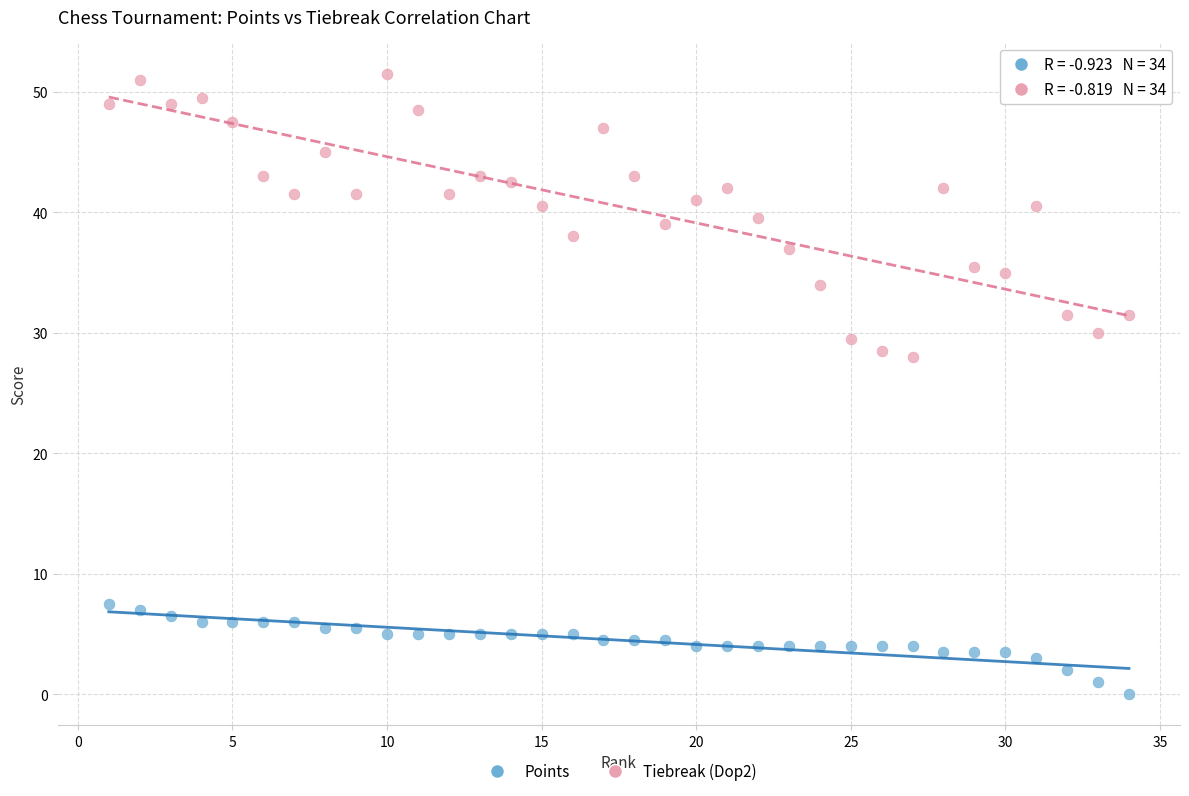

Across all data points, what is the range of X values (max minus min)?

33.0